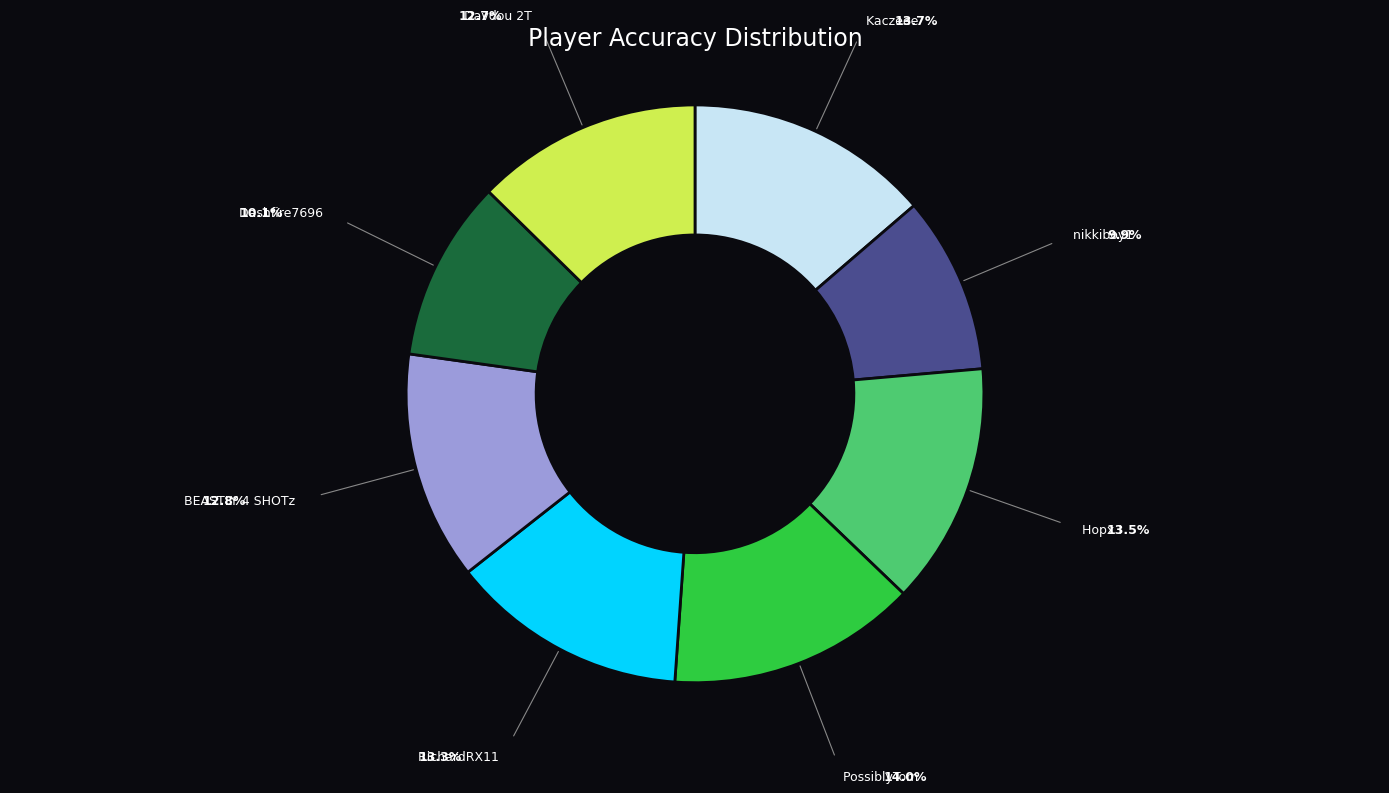

Is there any slice that represents more than half of the pie?

No